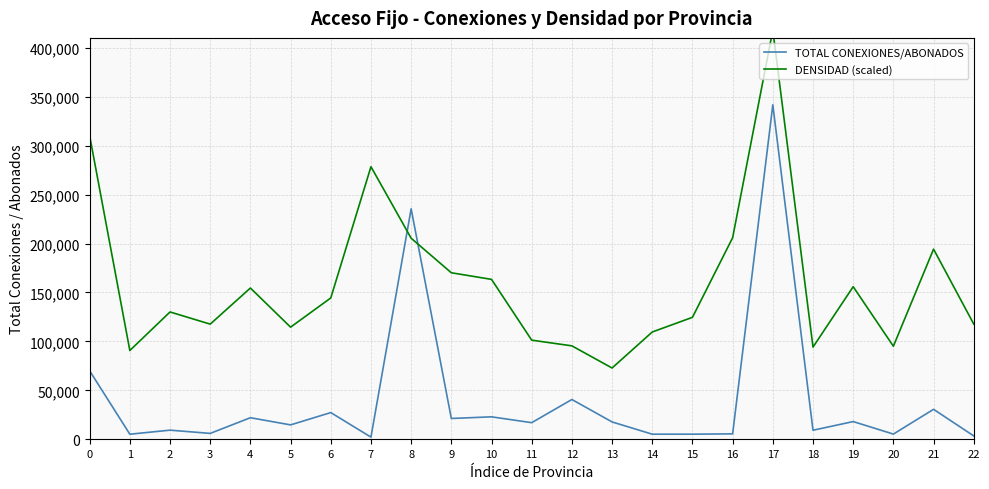

How many times do DENSIDAD (scaled) and TOTAL CONEXIONES/ABONADOS cross each other?

2